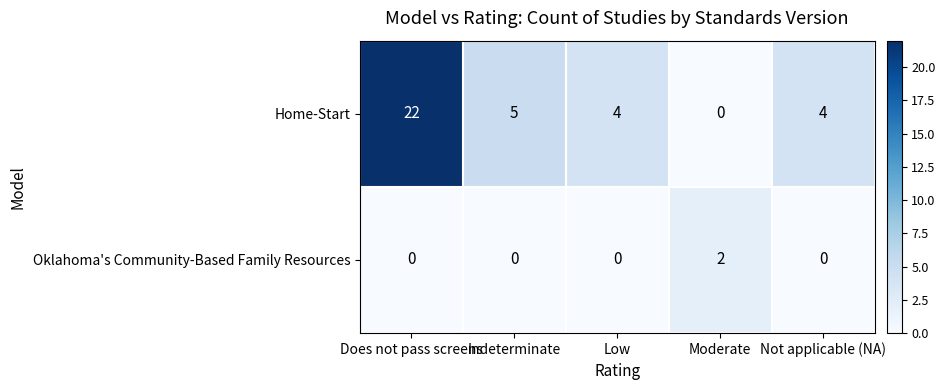

How many data points does each series have?

5